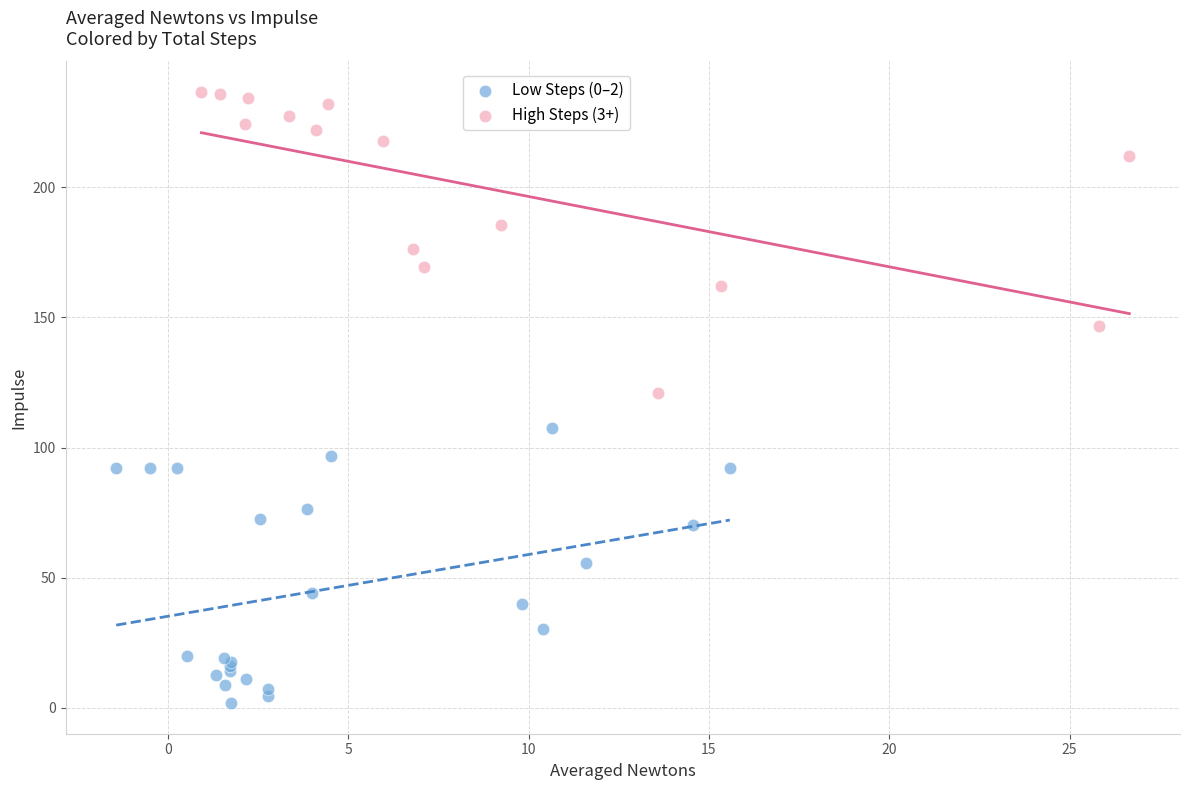

What are all the series names shown in the legend?

Low Steps (0–2), High Steps (3+)